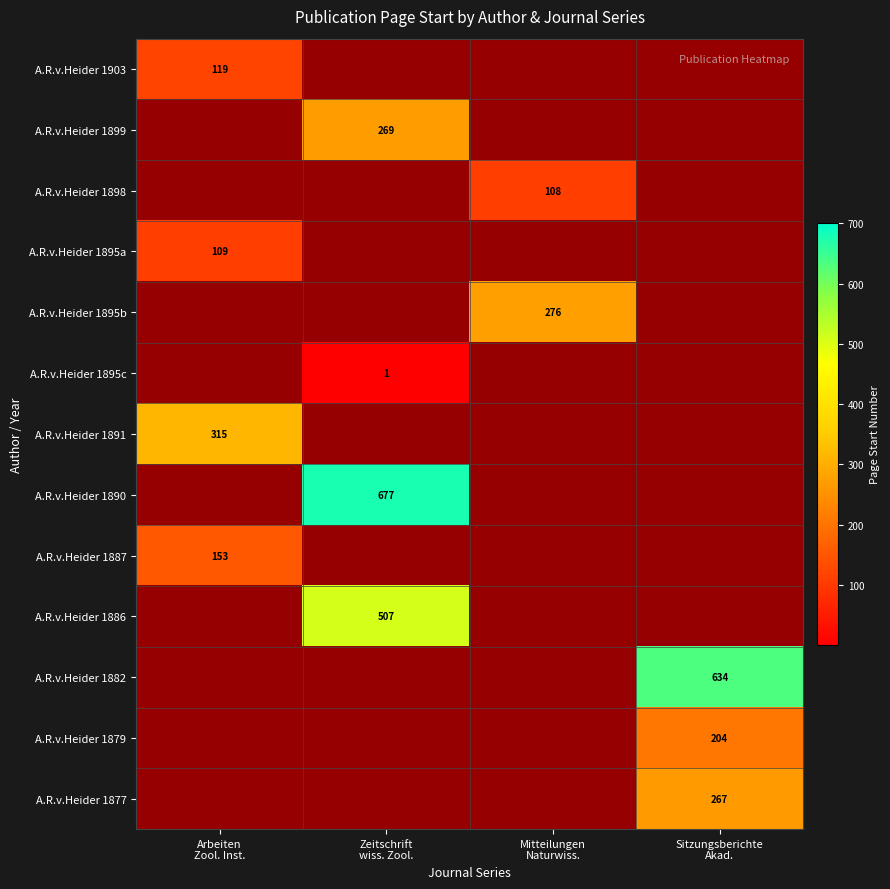

Which category has the lowest value across all series?

Zeitschrift
wiss. Zool.